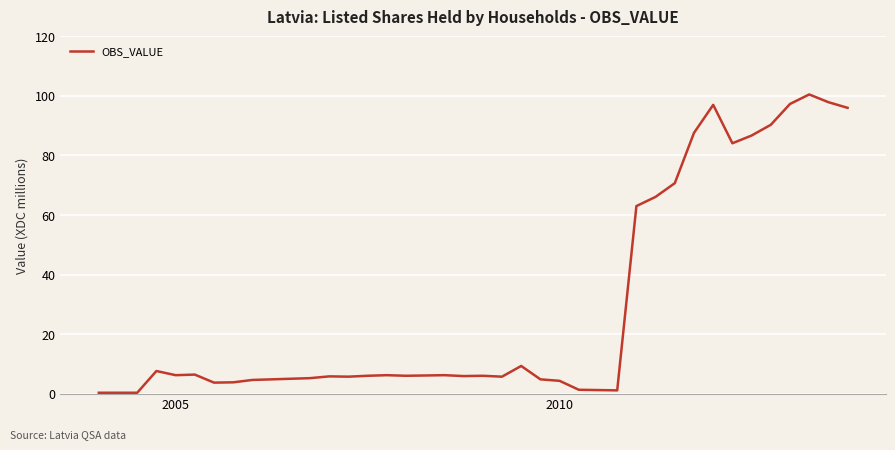

What is the maximum value shown in the chart?

100.5